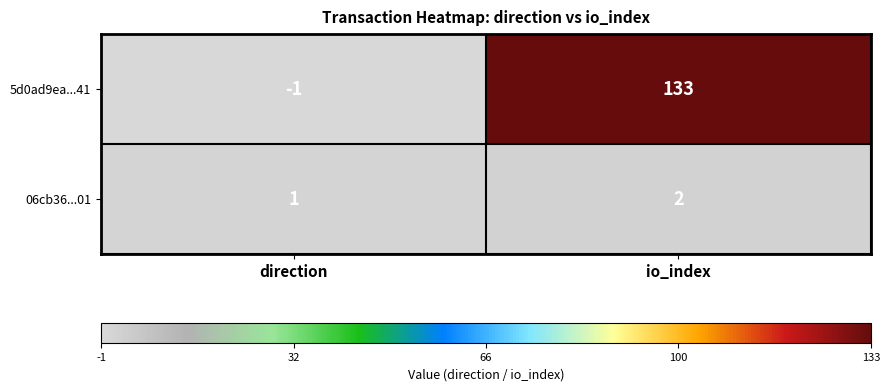

Count the number of categories in the chart.

2